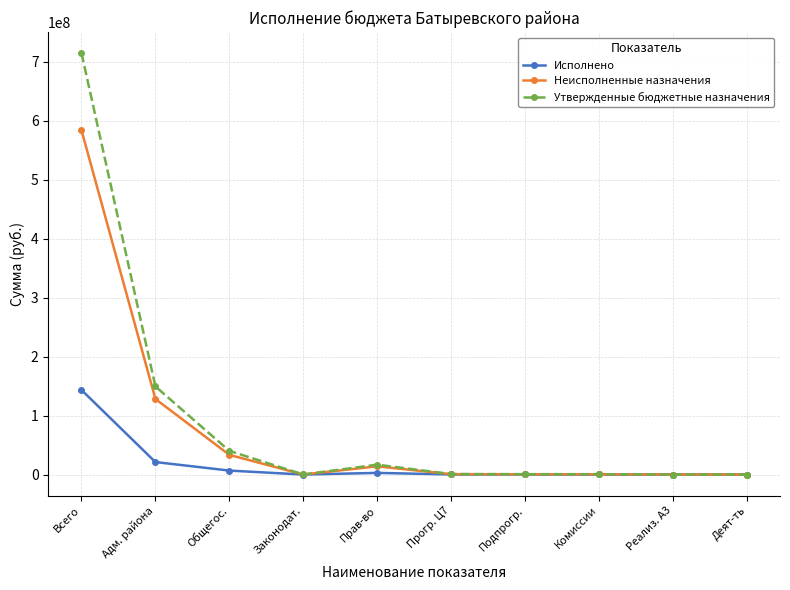

What is the average value of the Исполнено series?

17467088.3